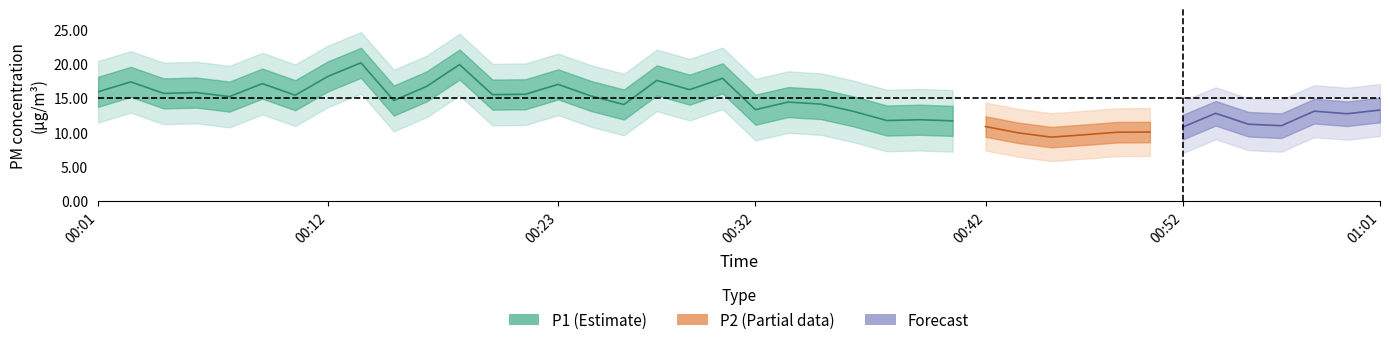

Where is the first local maximum for P1?

00:02